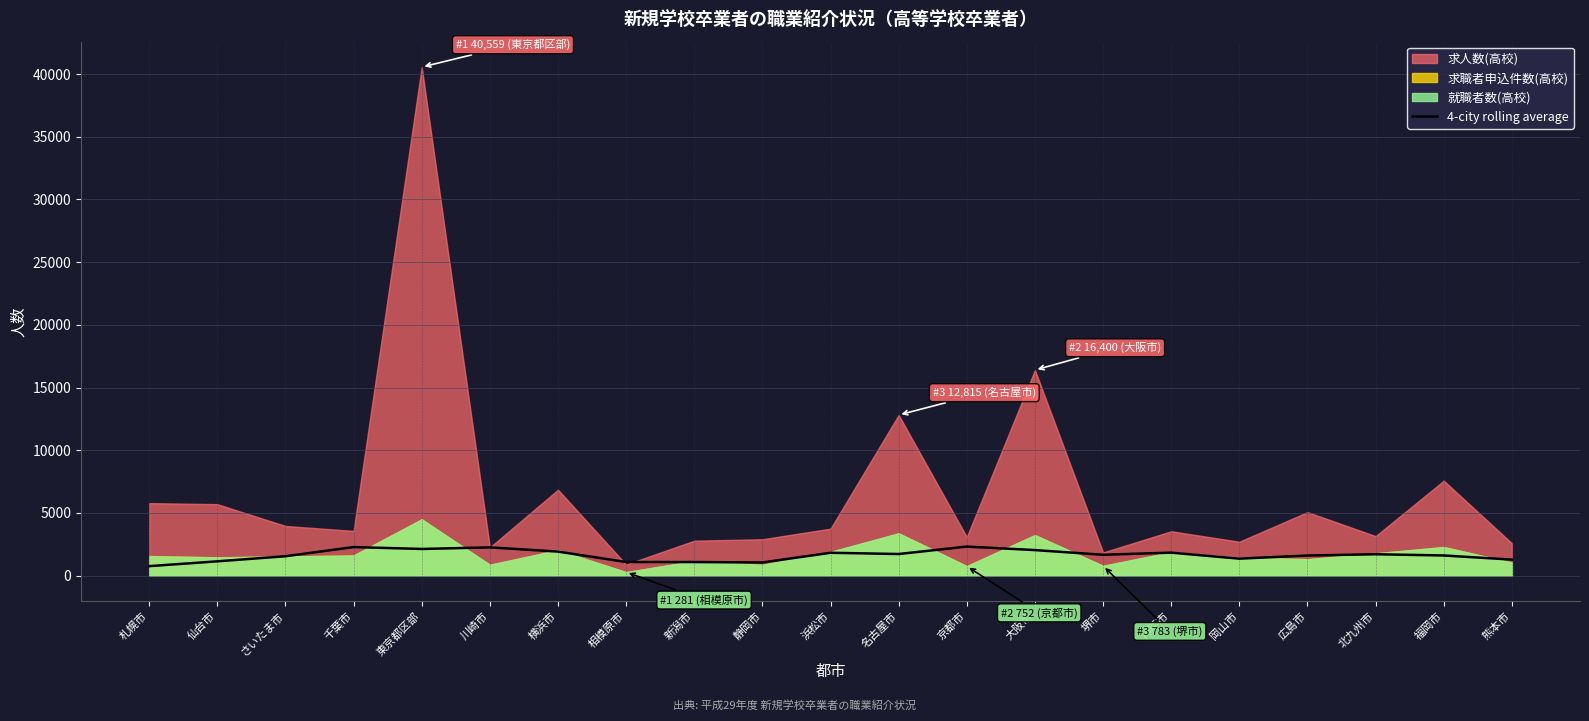

Reading right to left, what are all the values shown in this chart?

熊本市=1281.2	福岡市=1611.0	北九州市=1709.5	広島市=1607.8	岡山市=1357.8	神戸市=1836.8	堺市=1667.2	大阪市=2040.8	京都市=2320.2	名古屋市=1727.2	浜松市=1827.2	静岡市=1053.5	新潟市=1087.8	相模原市=1089.0	横浜市=1920.2	川崎市=2256.0	東京都区部=2130.8	千葉市=2280.8	さいたま市=1550.2	仙台市=1144.2	札幌市=760.0